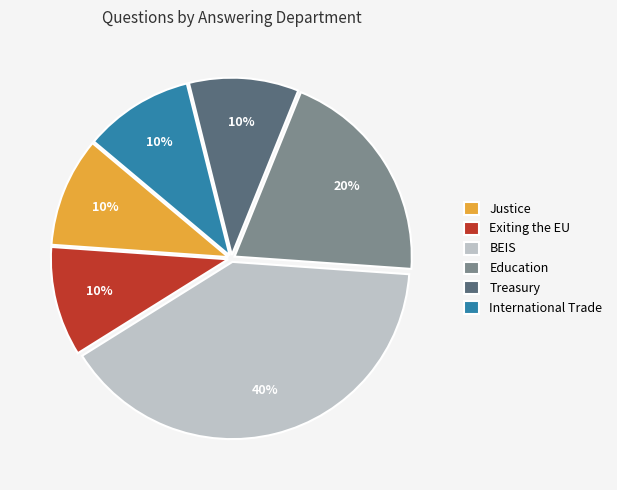

Combined, do International Trade and Education account for over 50%?

No